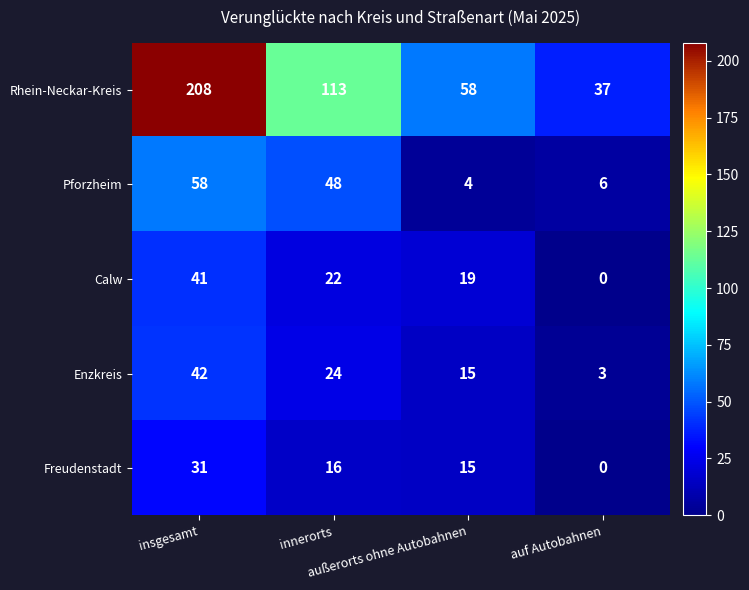

What is the difference between the maximum and minimum values in the Rhein-Neckar-Kreis series?

171